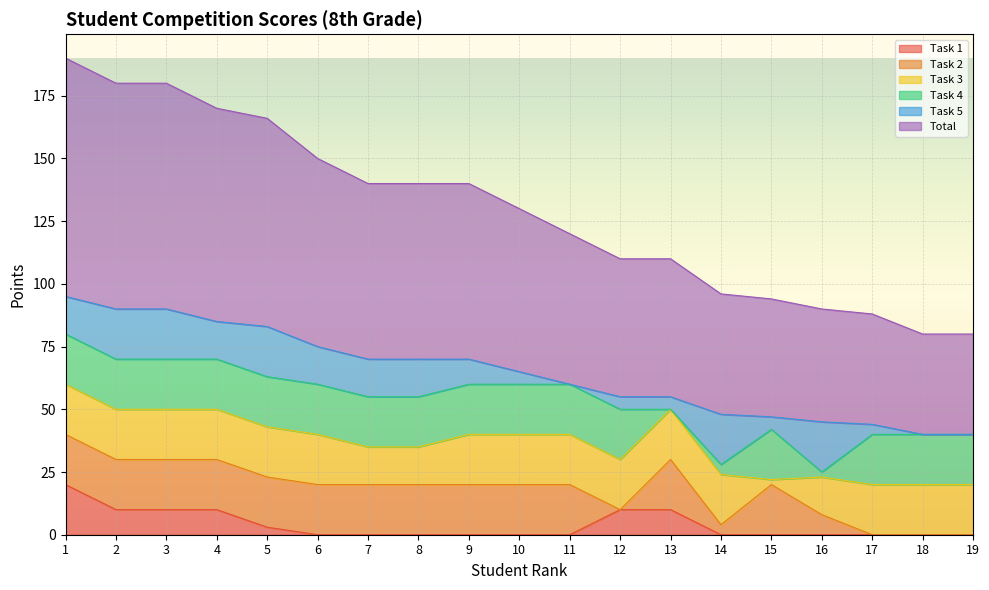

Is it true that Total equals 55 at 1?

False